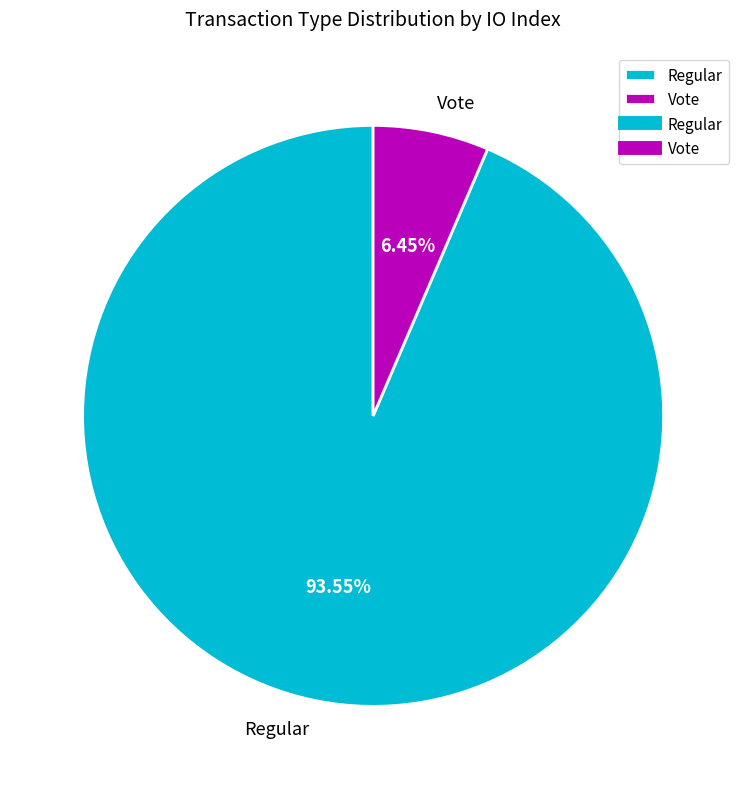

Rank the categories by value from highest to lowest.

Regular, Vote